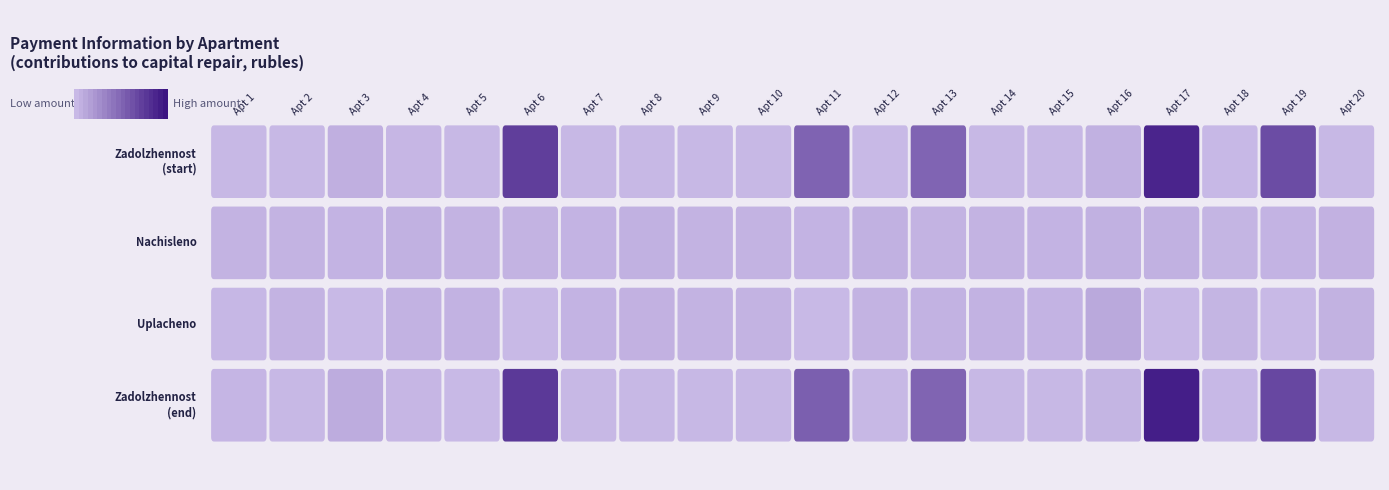

Is the value of 1 at 20 greater than the value of 4 at 16?

No